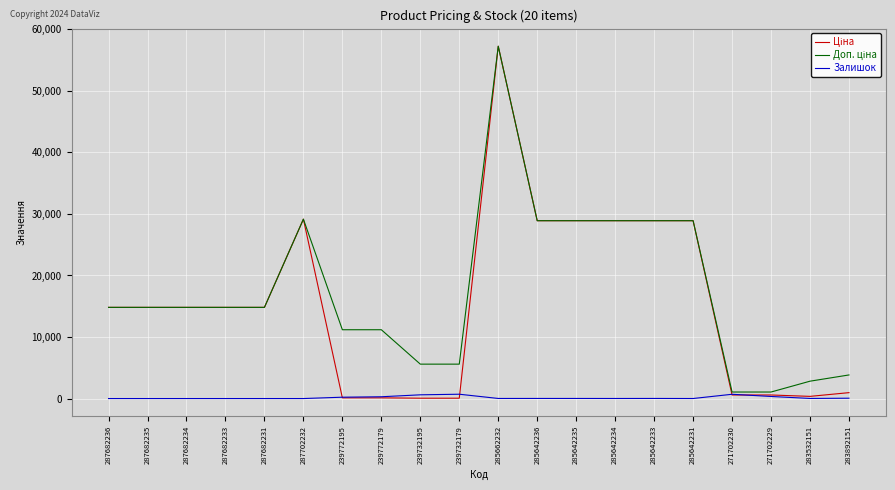

At which category is the sum across all series the highest?

285662232